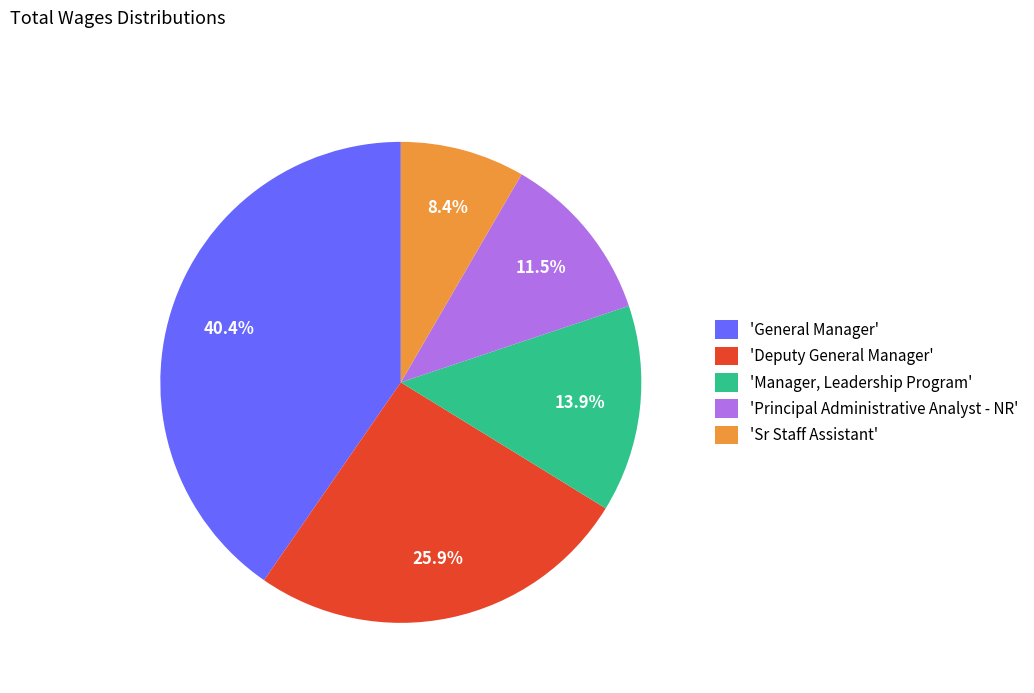

Does 'General Manager' account for over 50% of the chart?

No